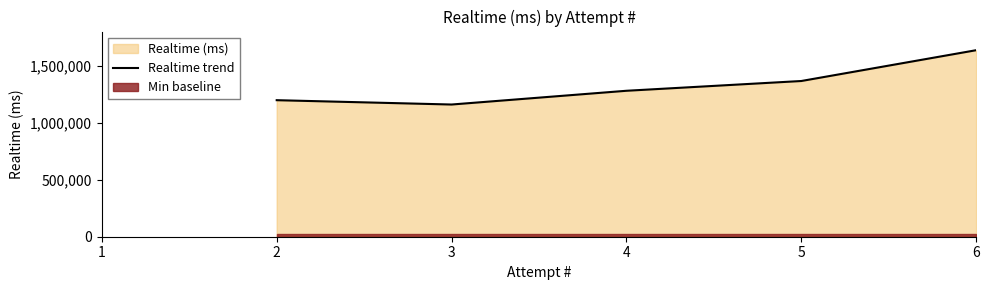

Rank the categories by Realtime trend value from lowest to highest.

3, 2, 4, 5, 6